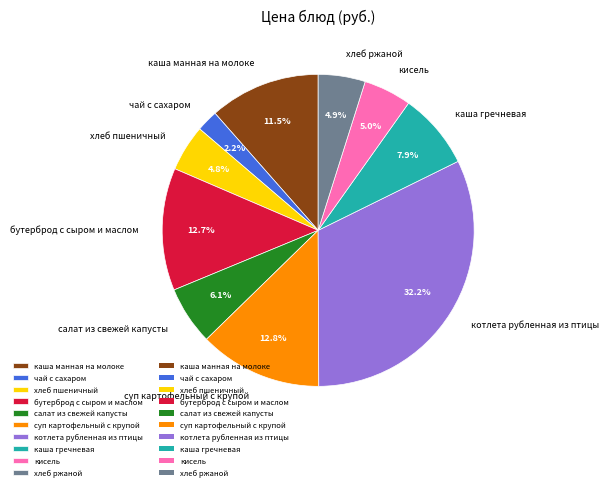

Between каша манная на молоке and котлета рубленная из птицы, which is larger?

котлета рубленная из птицы